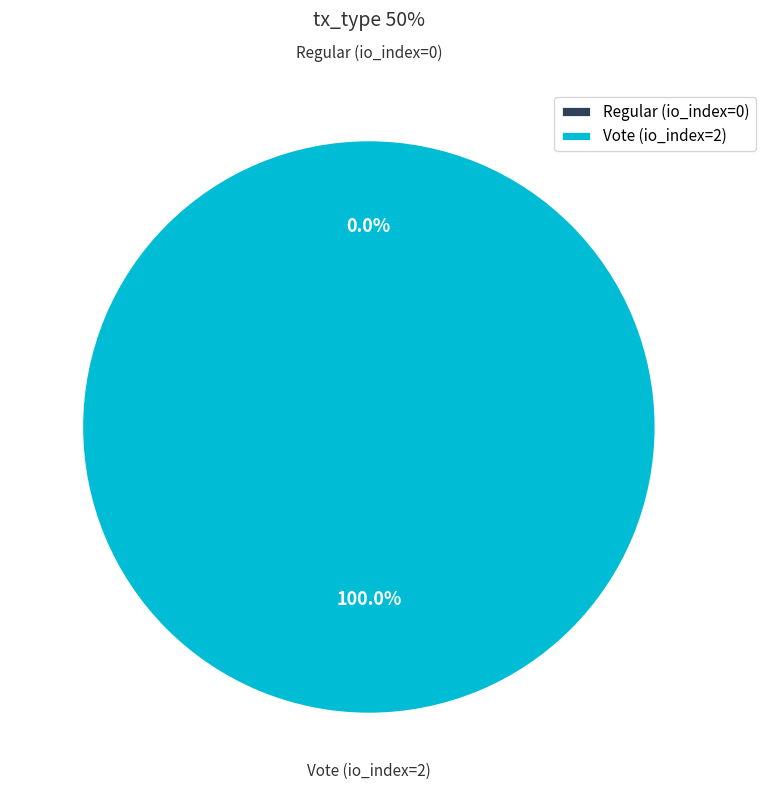

Does Vote (io_index=2) represent more than half of the total?

Yes